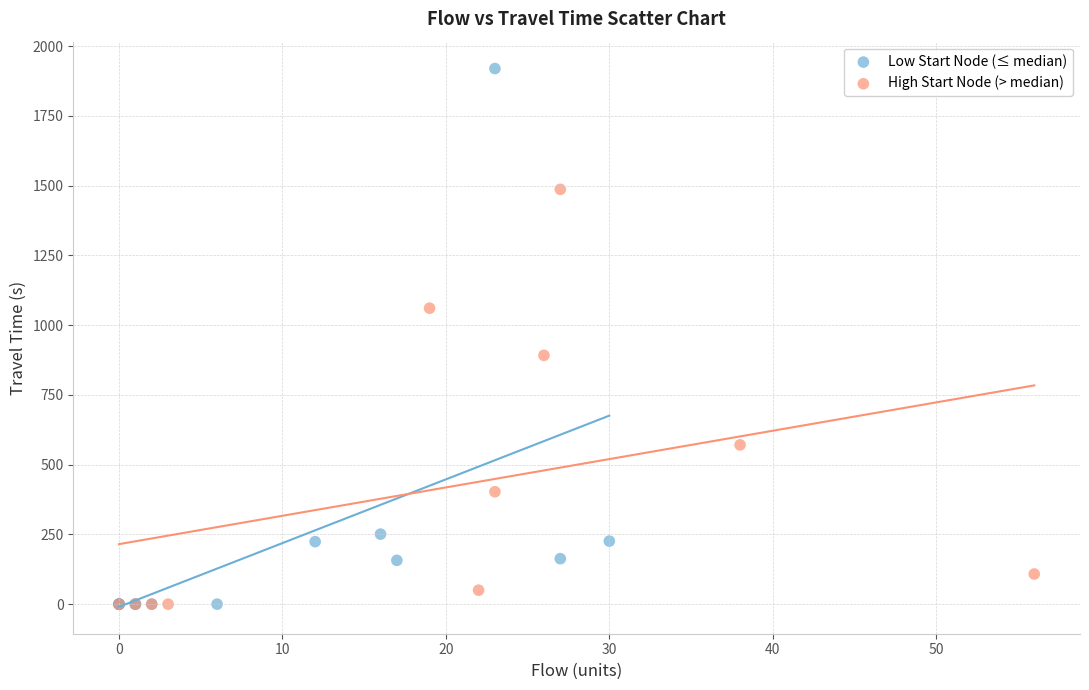

Which series reaches the maximum Y coordinate?

Low Start Node (≤ median)